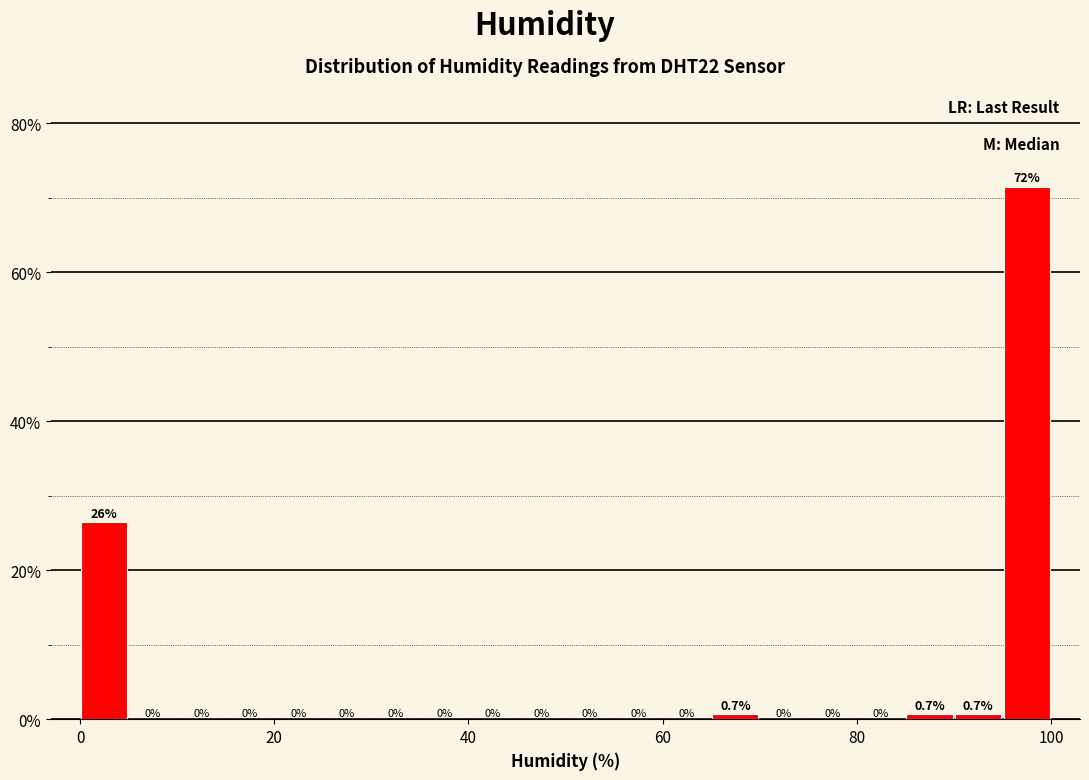

Read against the x-axis, roughly where is the centre of the tallest bar?

98